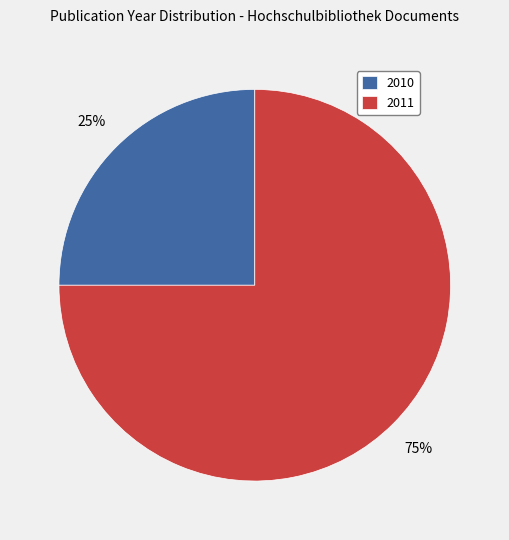

To the nearest percent, what is the average slice percentage?

50%